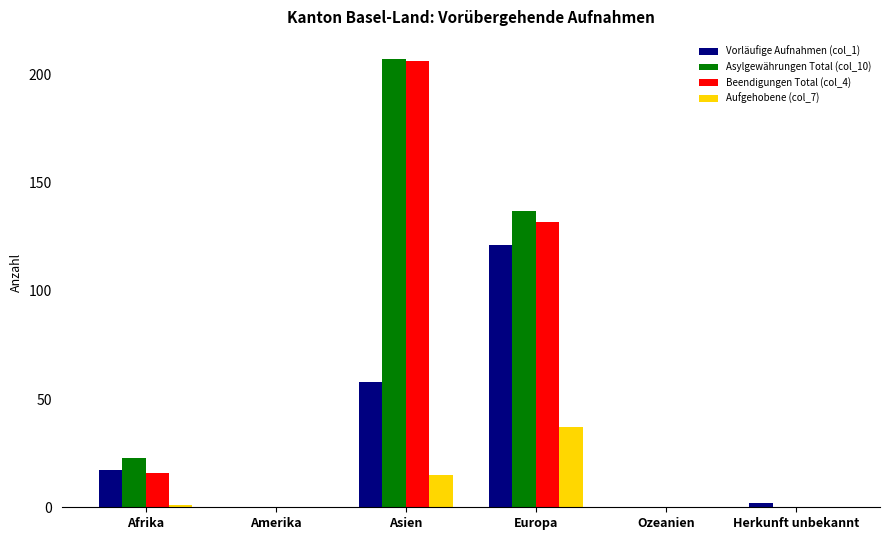

Reading left to right, extract all data points from this chart.

Vorläufige Aufnahmen (col_1): Afrika=17	Amerika=0	Asien=58	Europa=121	Ozeanien=0	Herkunft unbekannt=2
Asylgewährungen Total (col_10): Afrika=23	Amerika=0	Asien=207	Europa=137	Ozeanien=0	Herkunft unbekannt=0
Beendigungen Total (col_4): Afrika=16	Amerika=0	Asien=206	Europa=132	Ozeanien=0	Herkunft unbekannt=0
Aufgehobene (col_7): Afrika=1	Amerika=0	Asien=15	Europa=37	Ozeanien=0	Herkunft unbekannt=0